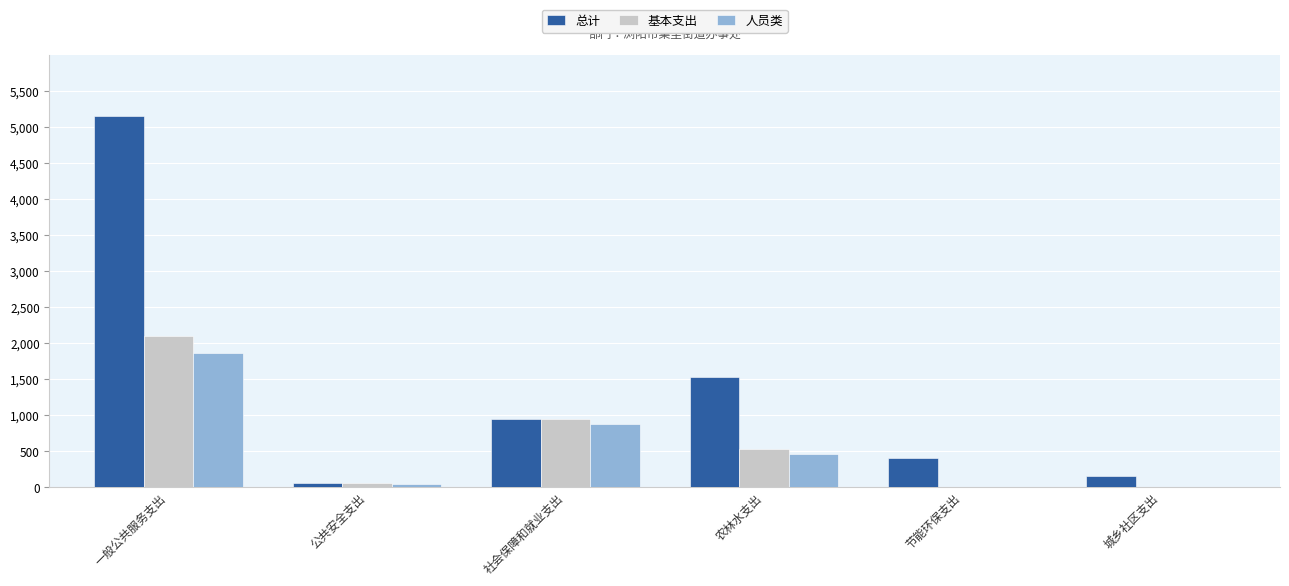

What is the total value across all series at 一般公共服务支出?

9113.1